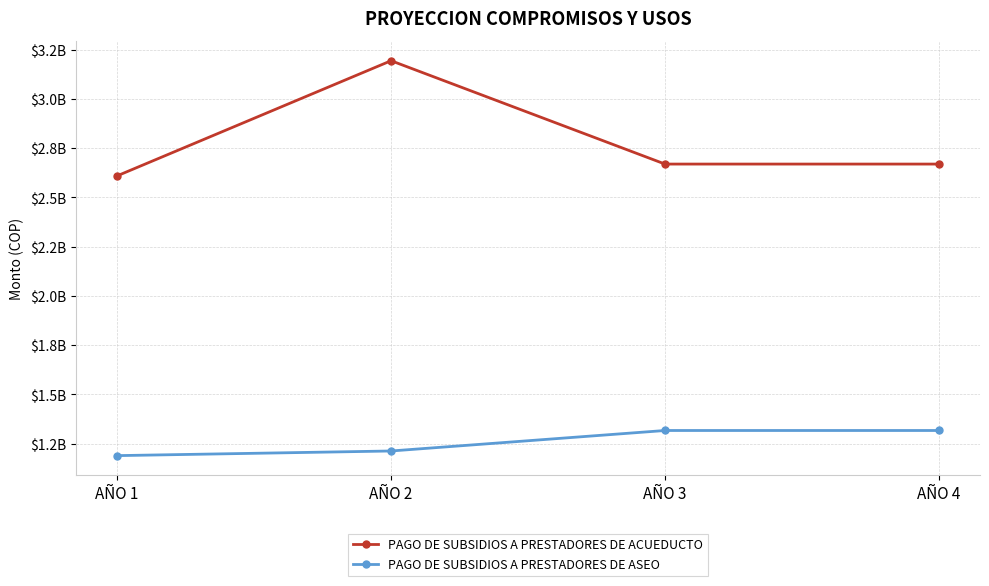

What is the value of the PAGO DE SUBSIDIOS A PRESTADORES DE ASEO point at the 3rd from the left?

1317273516